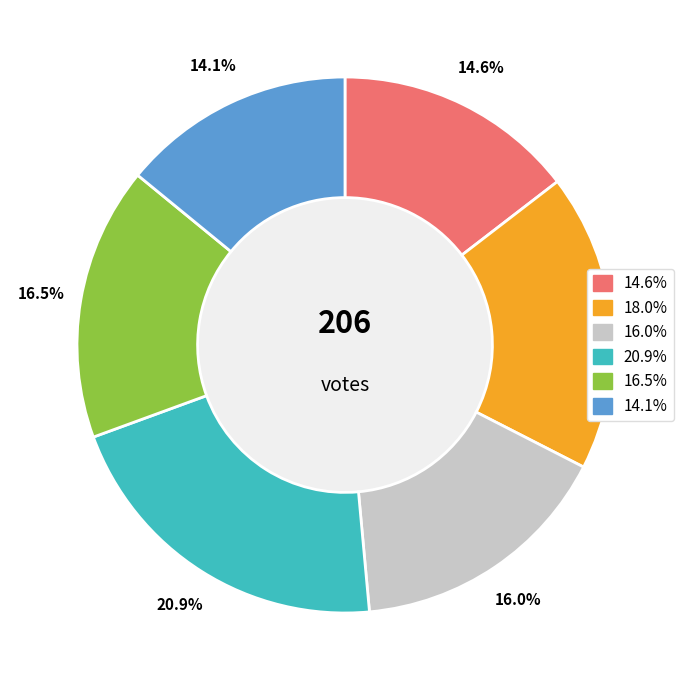

Is there any slice that represents more than half of the pie?

No